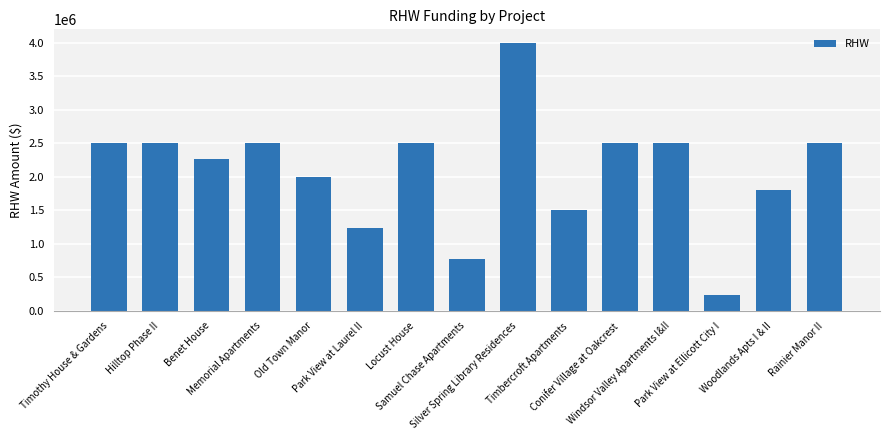

Which category has the lowest value across all series?

Park View at Ellicott City I